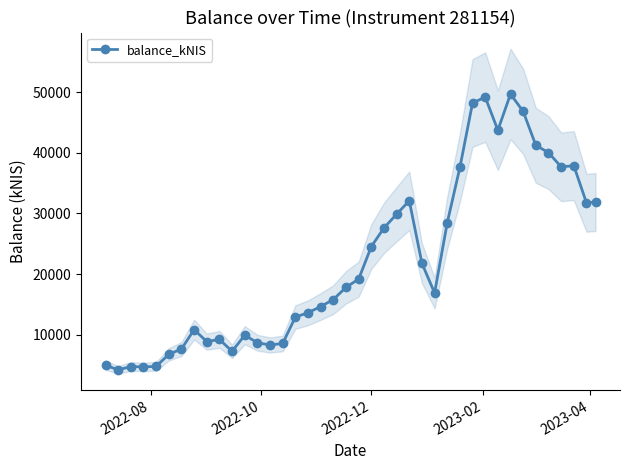

True or false: balance_kNIS has more than 0 points higher than both neighbors.

True